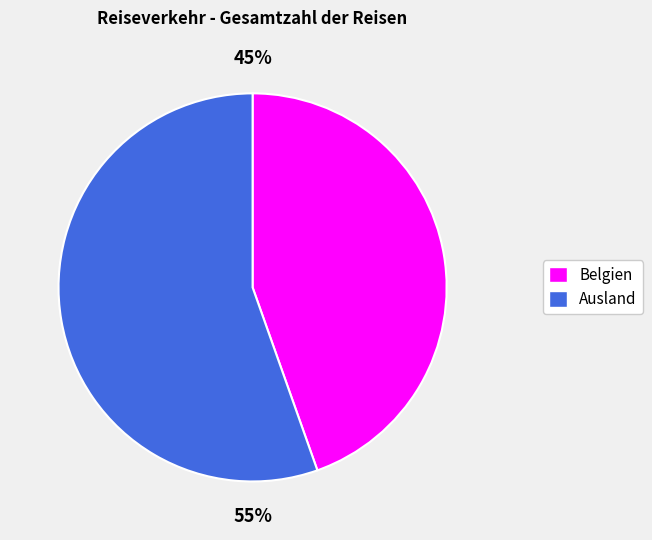

How many segments does this pie chart have?

2